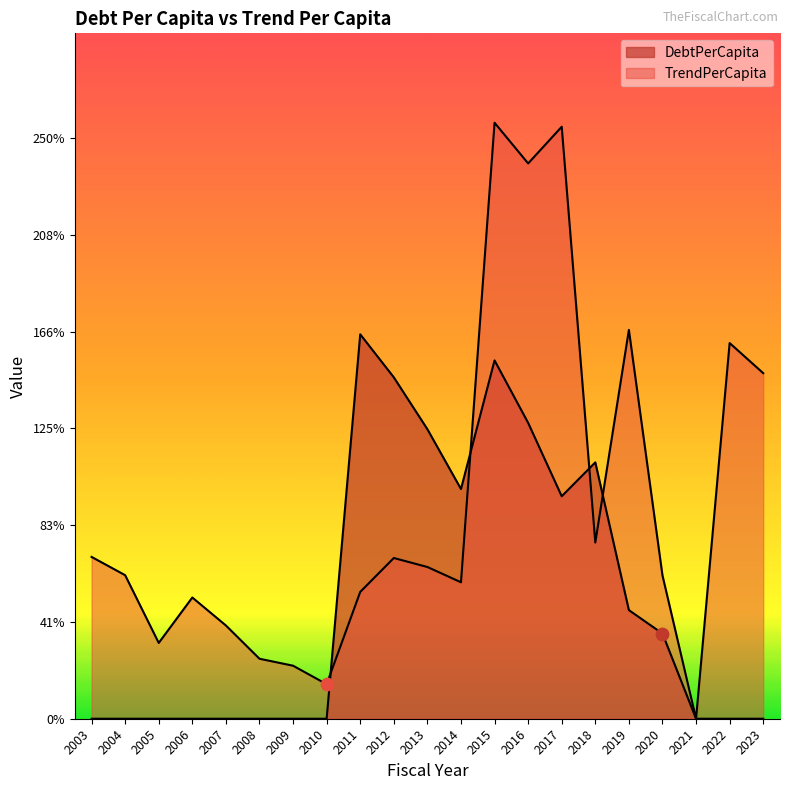

Which series has the largest Y range (max minus min)?

TrendPerCapita